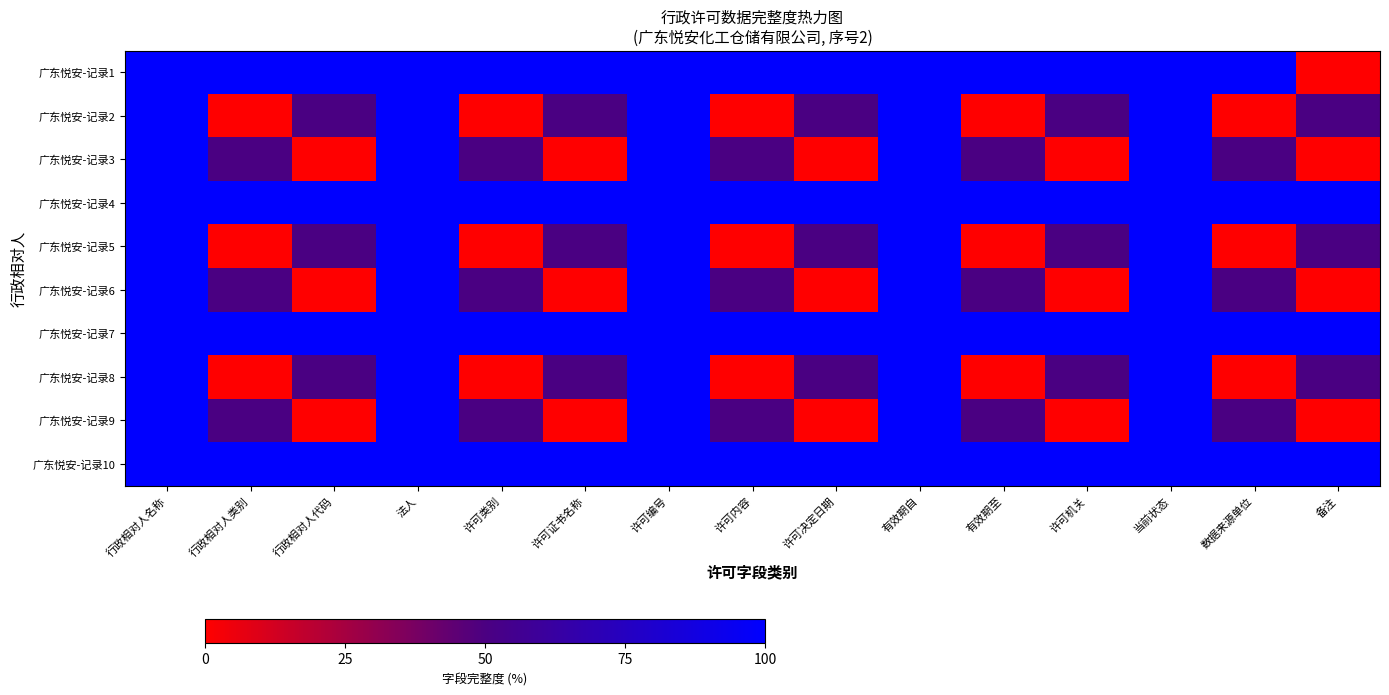

Count the number of data series in this chart.

10